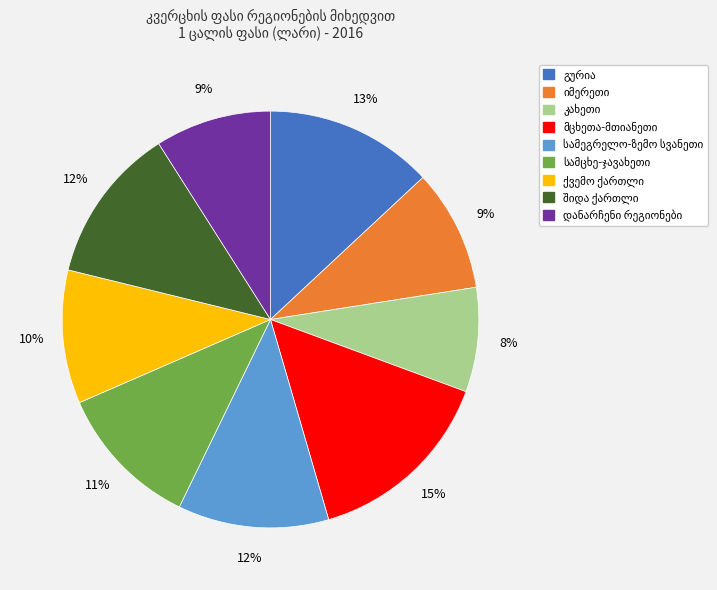

To the nearest percent, what is the difference between the largest and smallest slice percentages?

7%